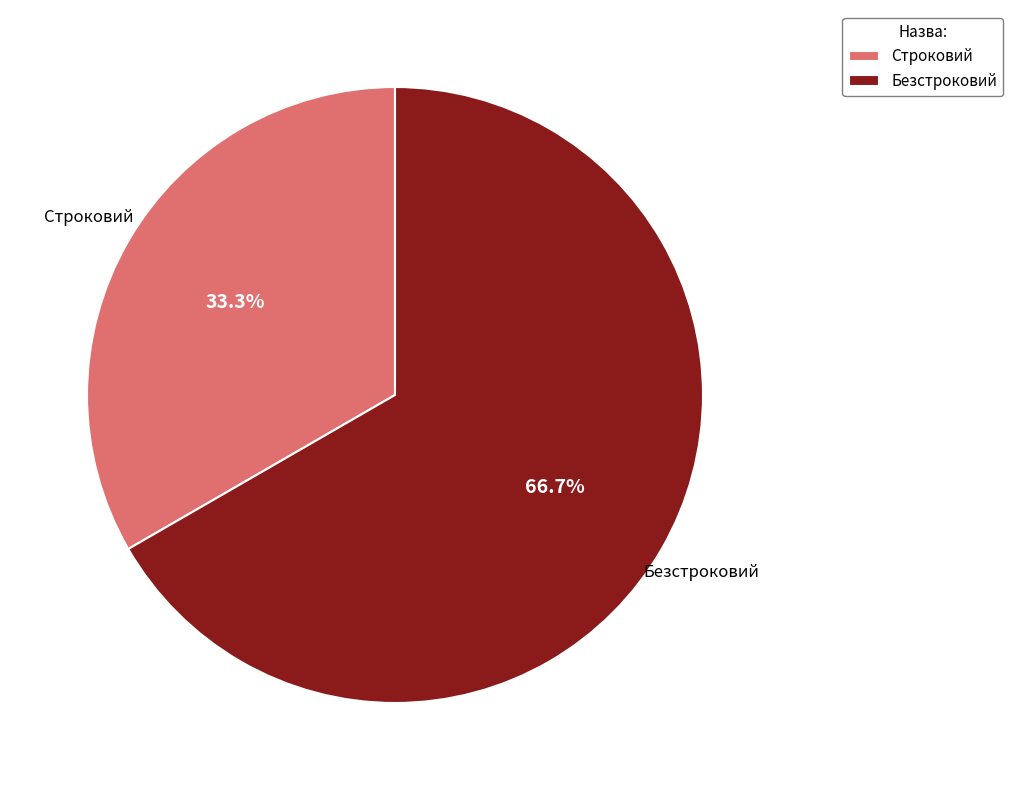

To the nearest percent, what portion does Безстроковий represent?

67%